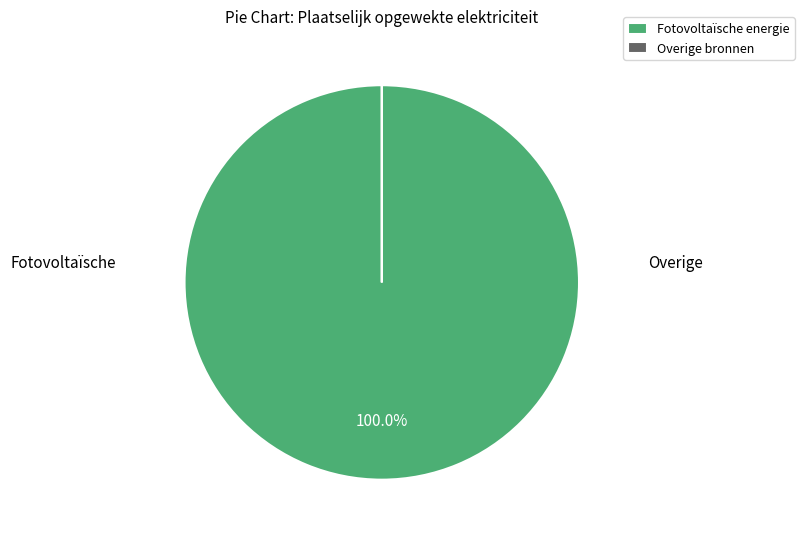

To the nearest percent, what is the average slice percentage?

50%